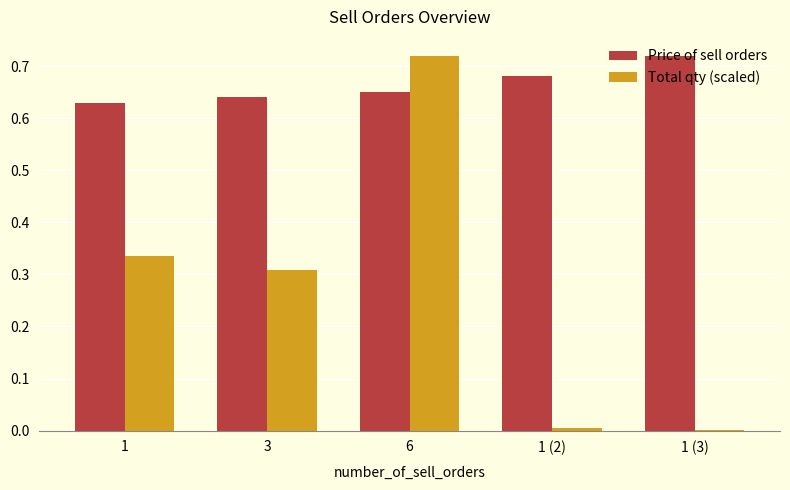

What is the sum of all Price of sell orders values?

3.3